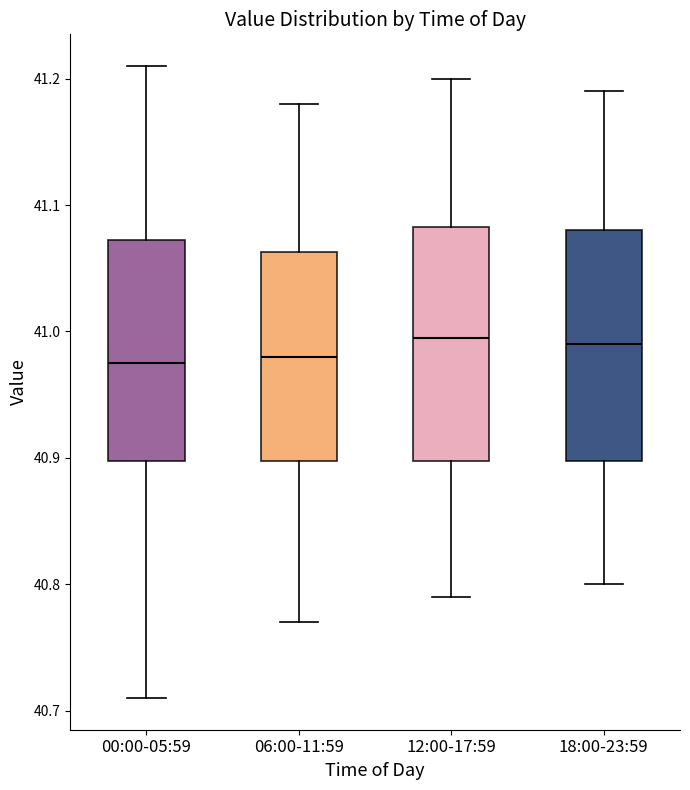

Reading left to right, read every box against the y-axis: the position of its median line, the range the box covers, and the ends of its whiskers. The values are not printed on the chart, so give them approximately, as read against the axis.

00:00-05:59: median 40.98, box 40.90 to 41.07, whiskers 40.71 to 41.21
06:00-11:59: median 40.98, box 40.90 to 41.06, whiskers 40.77 to 41.18
12:00-17:59: median 41.00, box 40.90 to 41.08, whiskers 40.79 to 41.20
18:00-23:59: median 40.99, box 40.90 to 41.08, whiskers 40.80 to 41.19